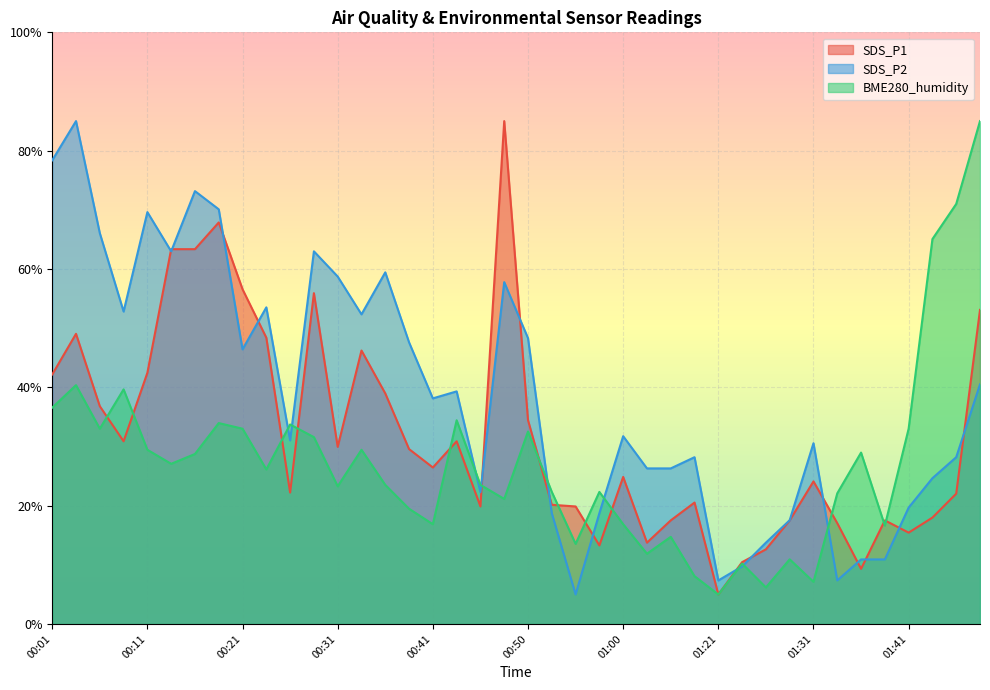

True or false: BME280_humidity and SDS_P1 intersect in this chart.

True